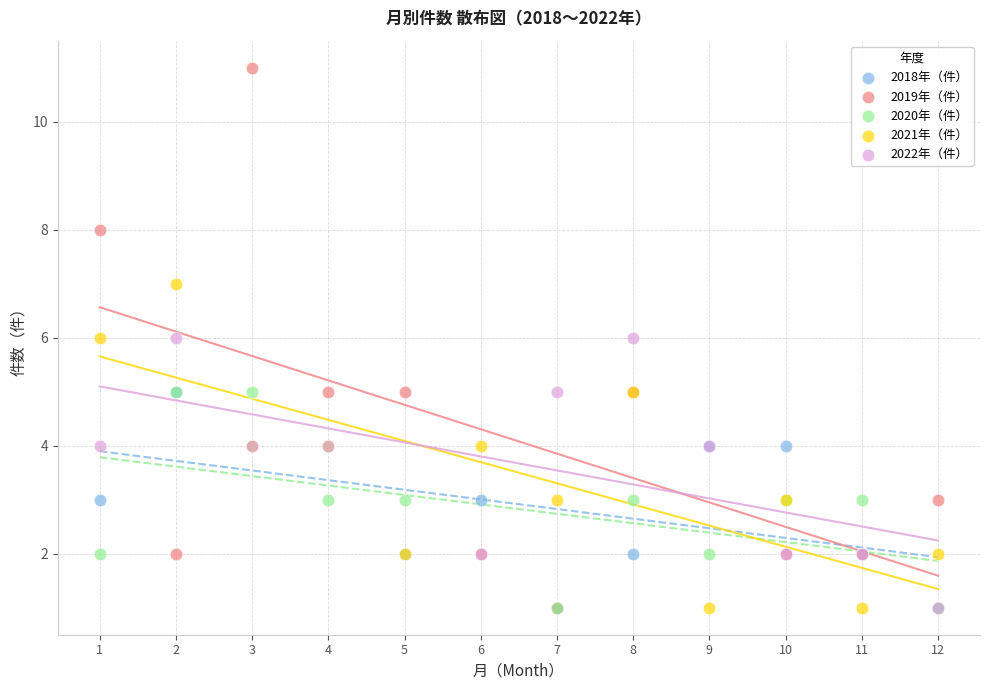

Which series has the widest spread of Y values?

2019年（件）